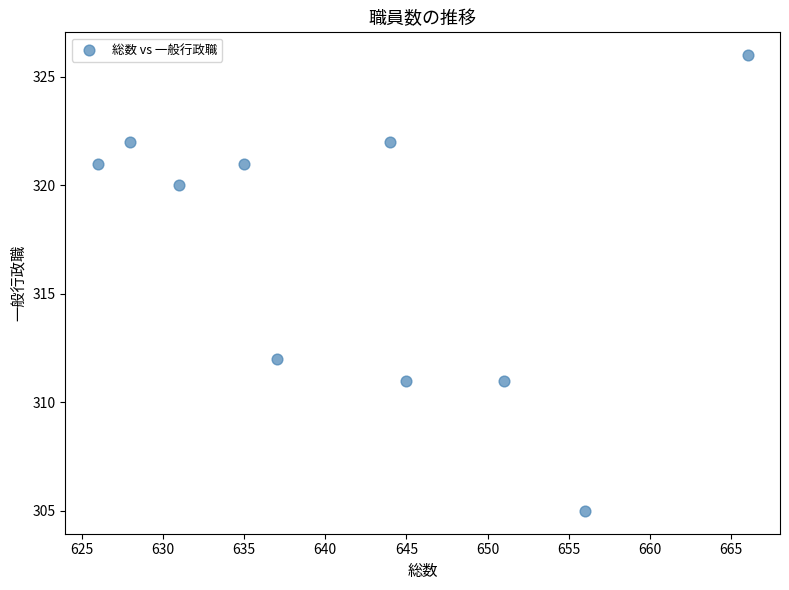

What is the range of Y values (max minus min)?

21